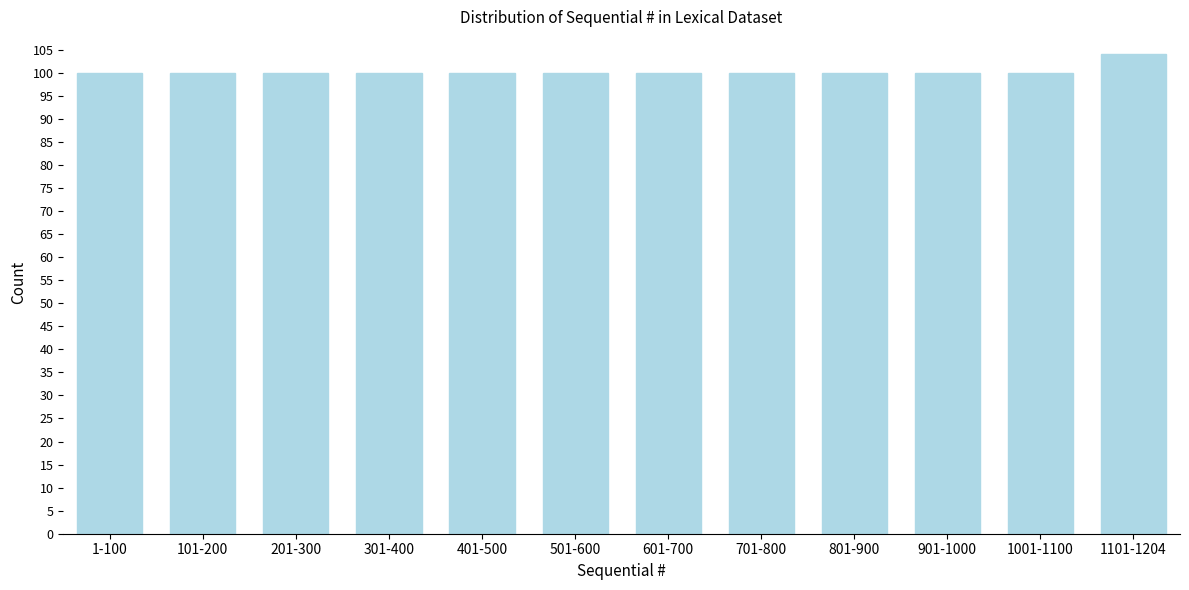

Reading left to right, extract all data points from this chart.

1-100=100	101-200=100	201-300=100	301-400=100	401-500=100	501-600=100	601-700=100	701-800=100	801-900=100	901-1000=100	1001-1100=100	1101-1204=104